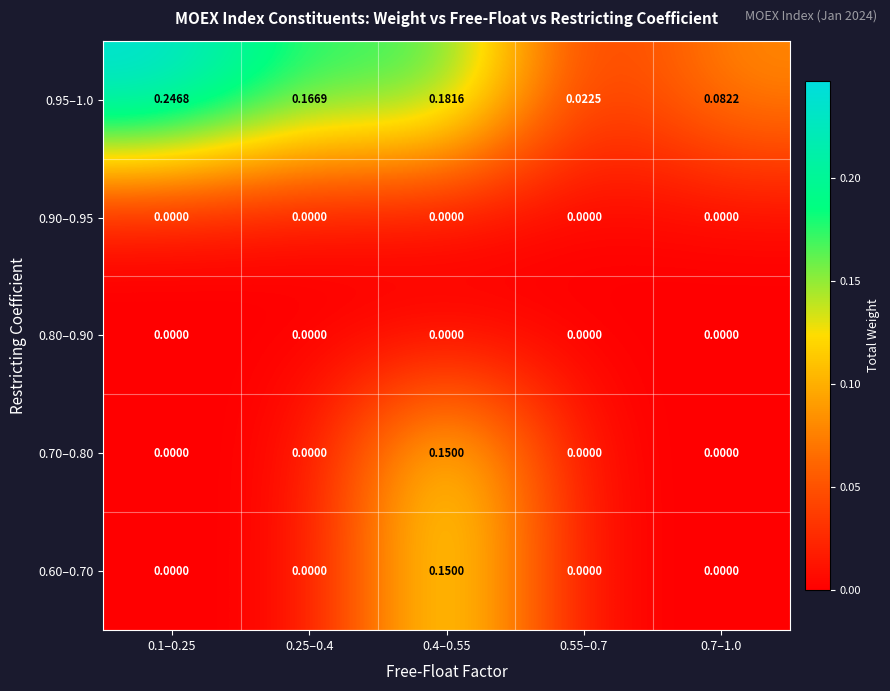

At how many categories does at least one series exceed 0?

5